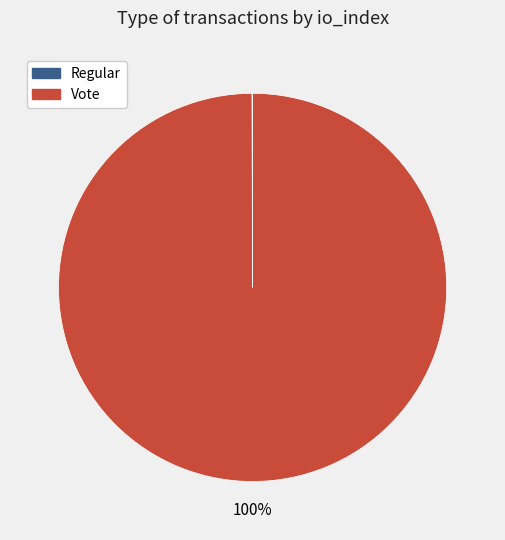

Which category has the biggest portion of the pie?

Vote